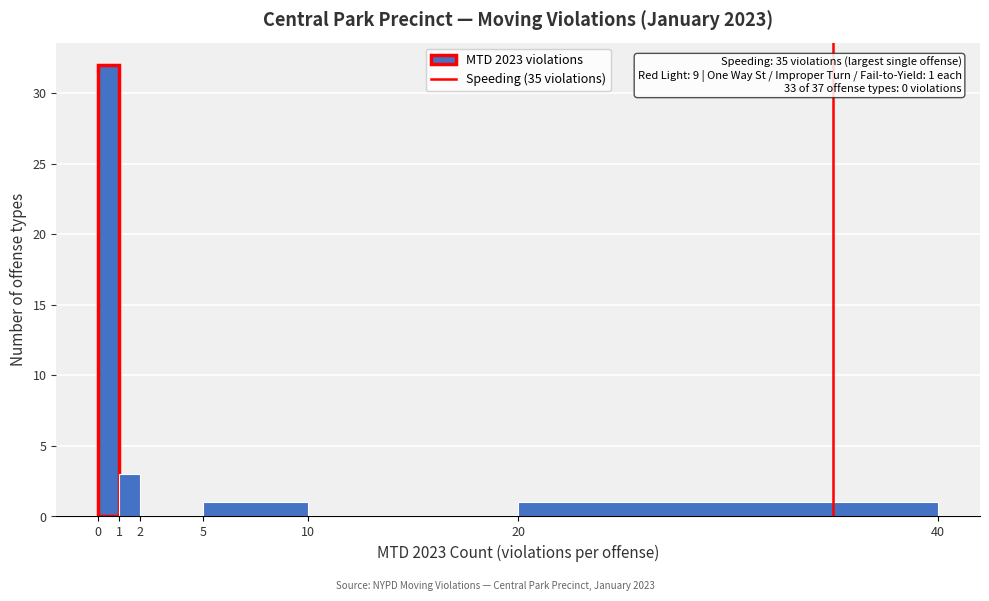

Which range on the x-axis has the tallest bar?

0 to 1